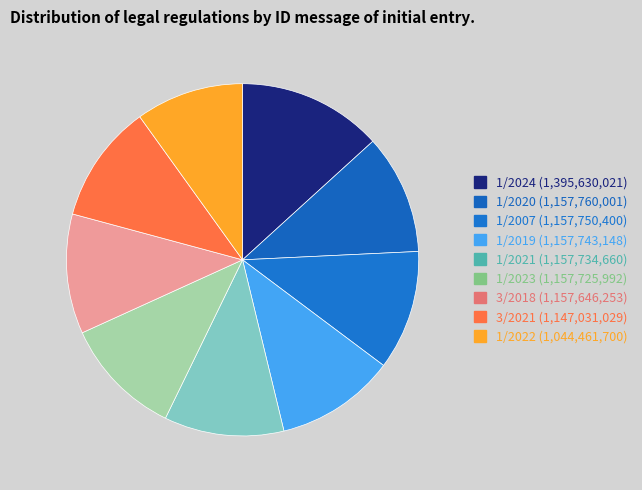

To the nearest percent, what is the average slice percentage?

11%